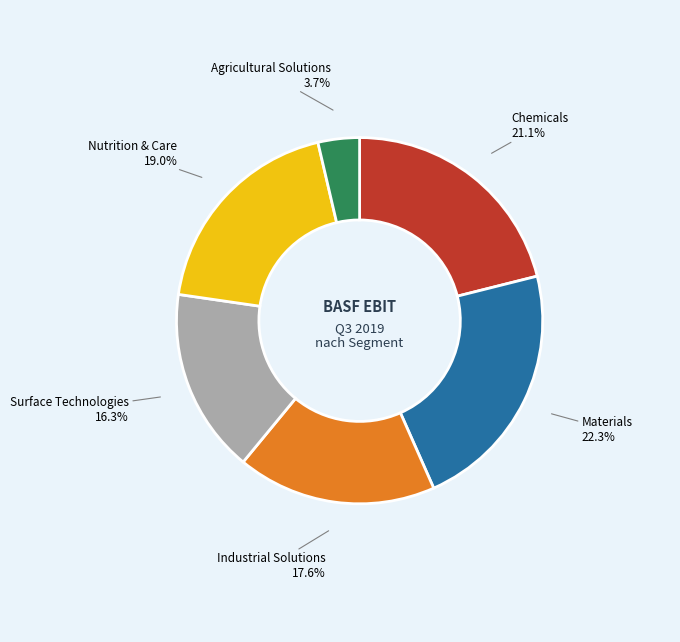

Is there a majority slice in this chart?

No